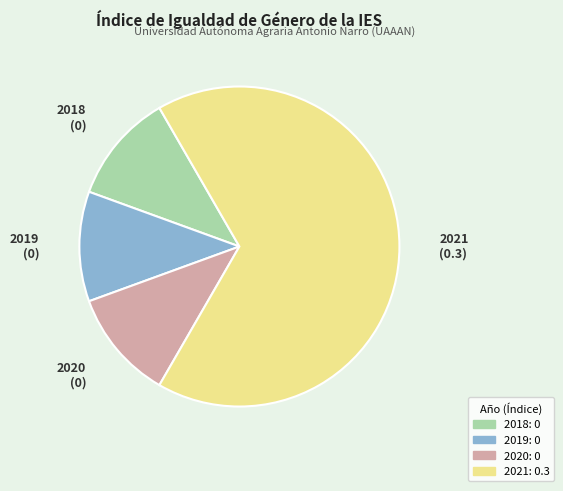

What is the majority slice?

2021